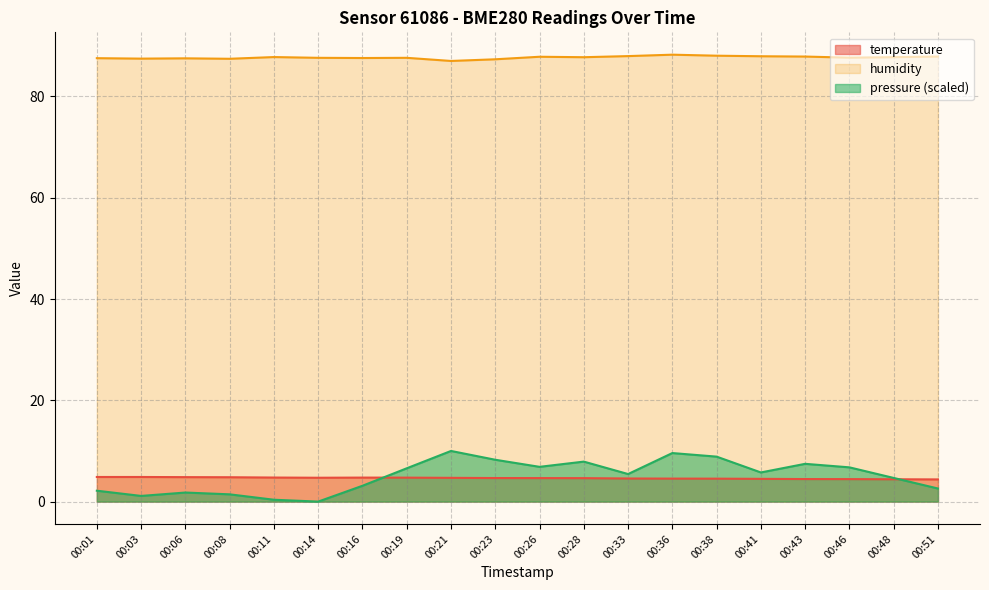

Where is the first local maximum for humidity?

00:06